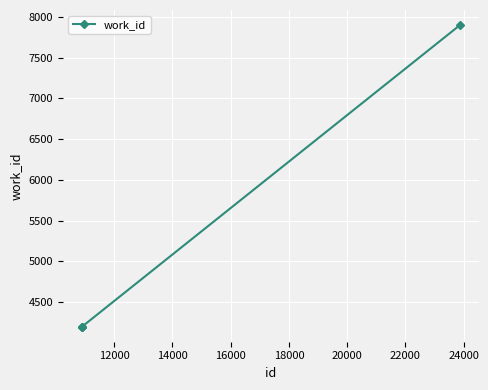

What is the greatest value displayed?

7899